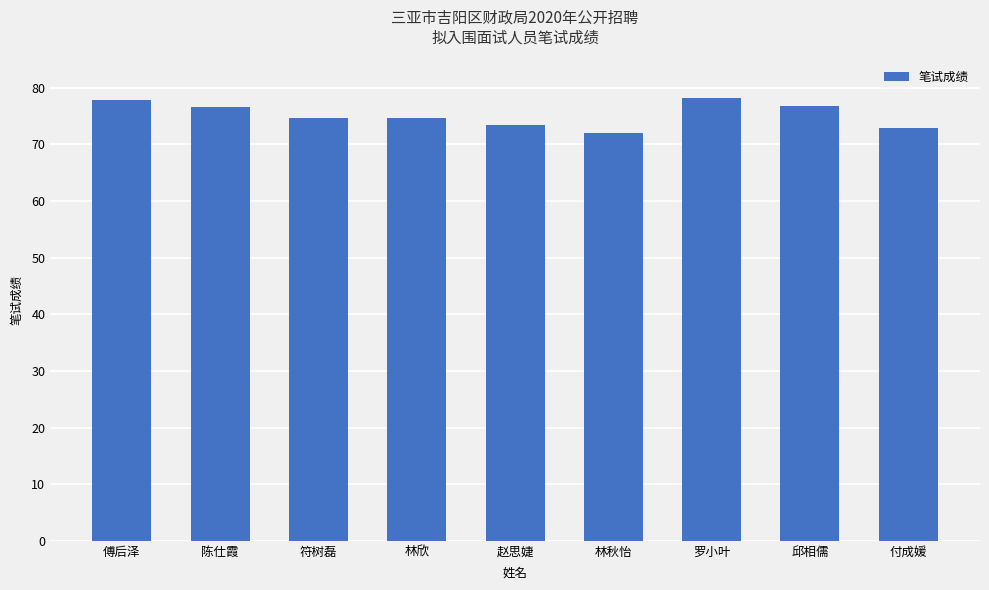

What position from the left is 邱相儒?

8